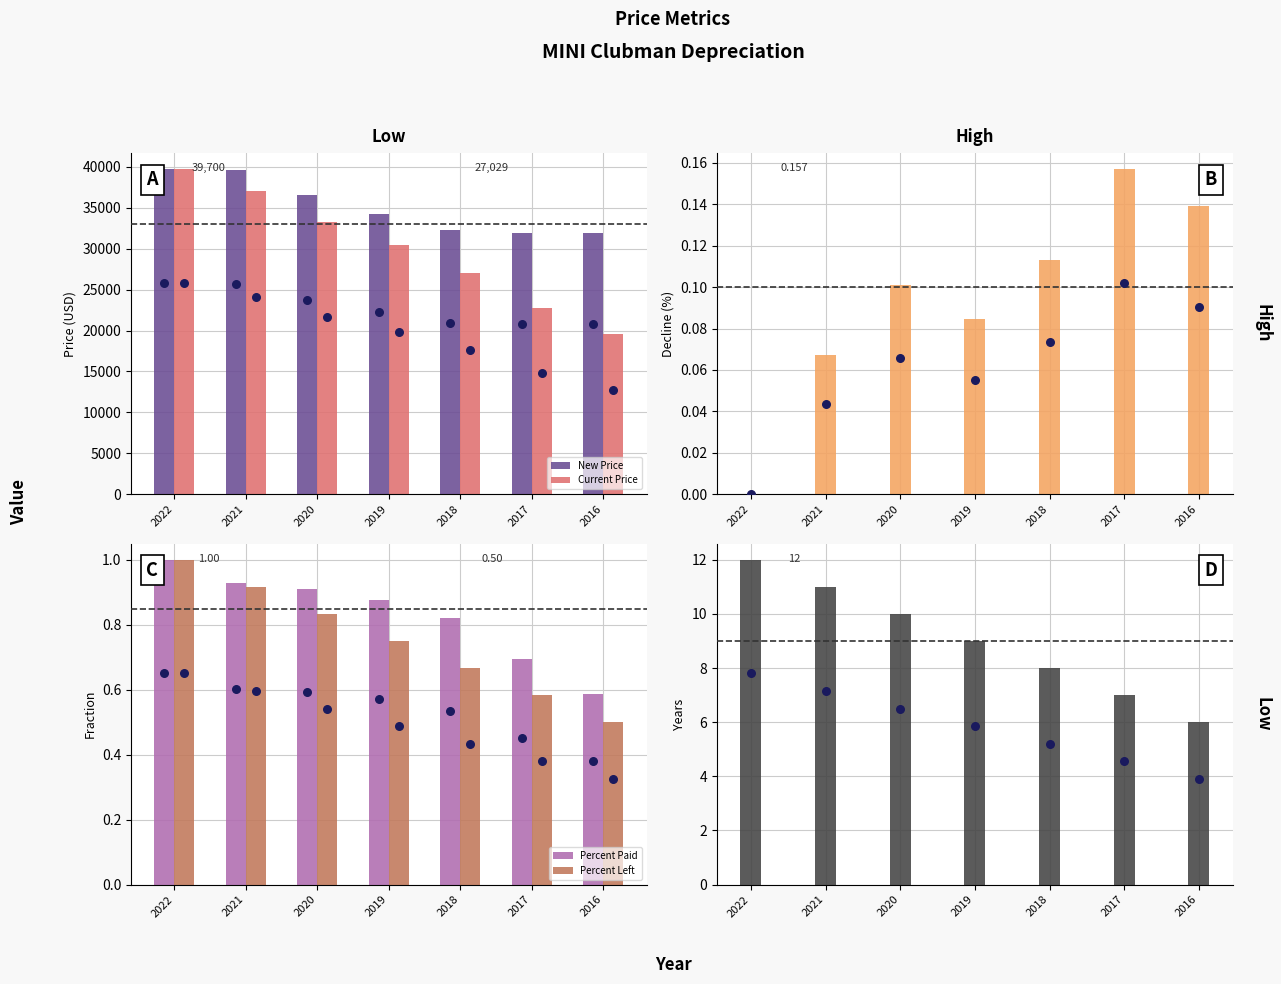

What is the total value across all series at 2017?

54723.4